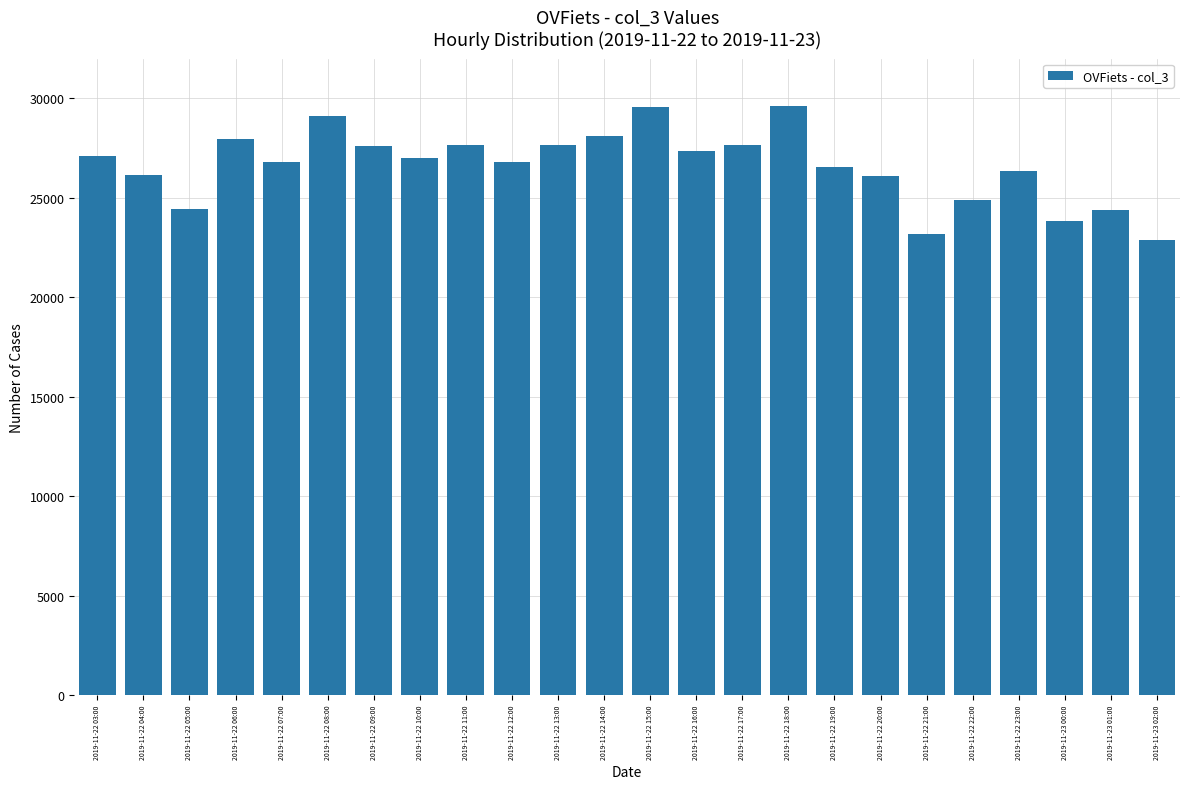

What is the label of the 9th bar from the right?

2019-11-22 18:00